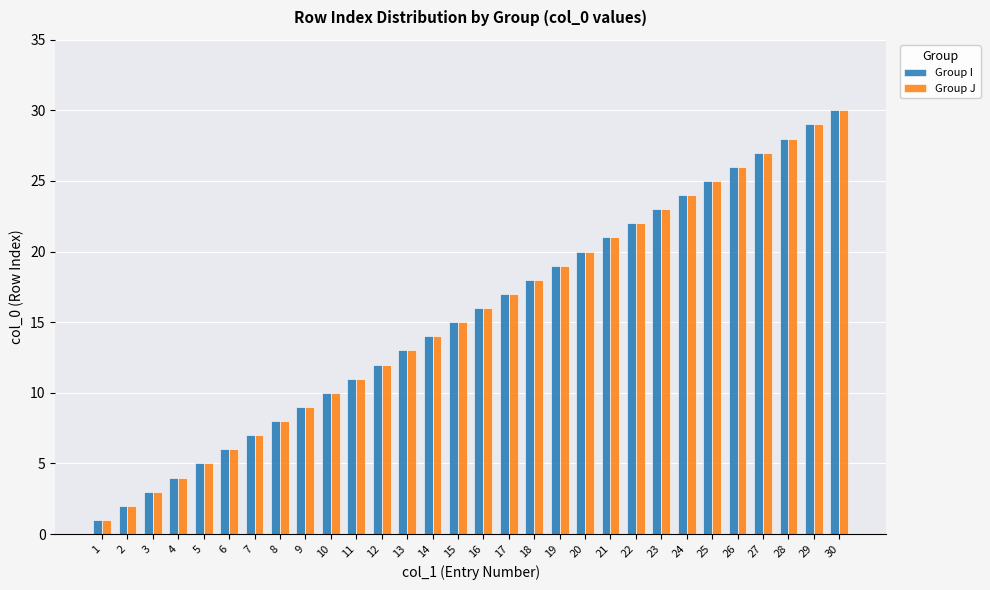

What is the highest value of the Group I series?

30